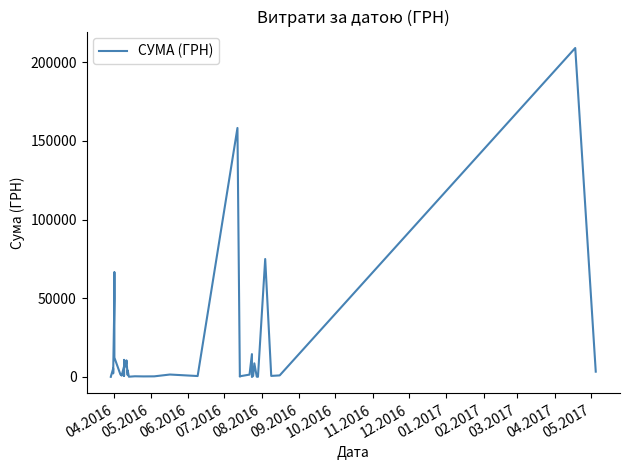

How many lines are shown in the chart?

1